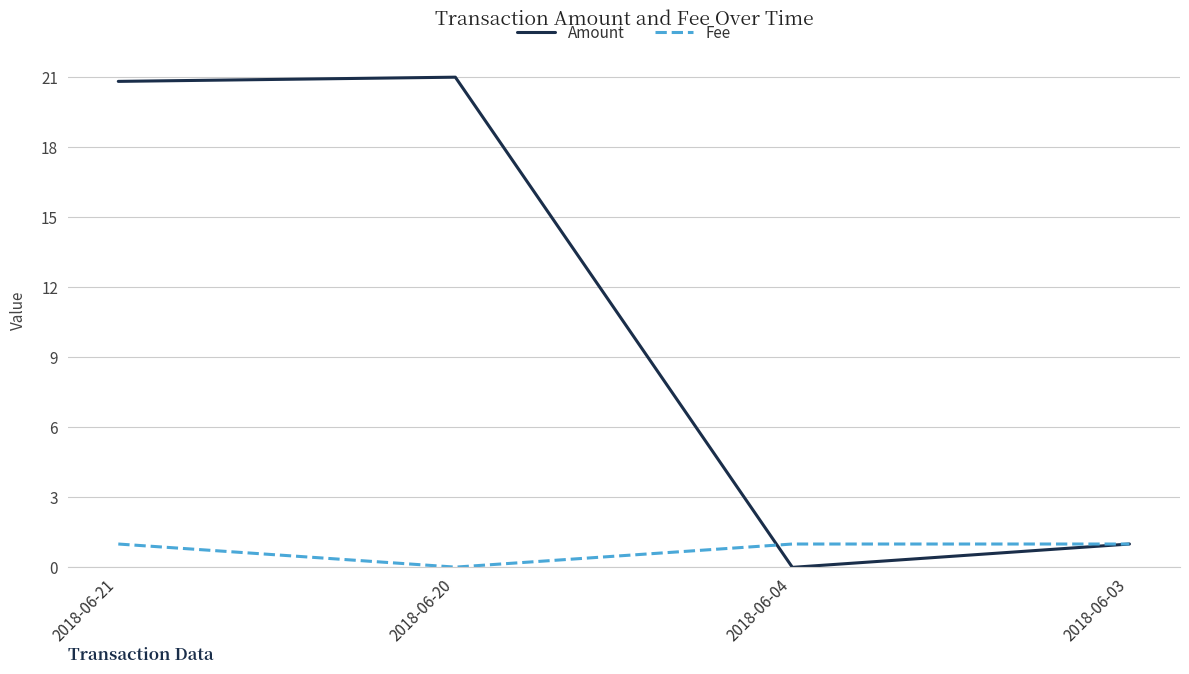

List the series in order of their peak value, lowest first.

Fee, Amount